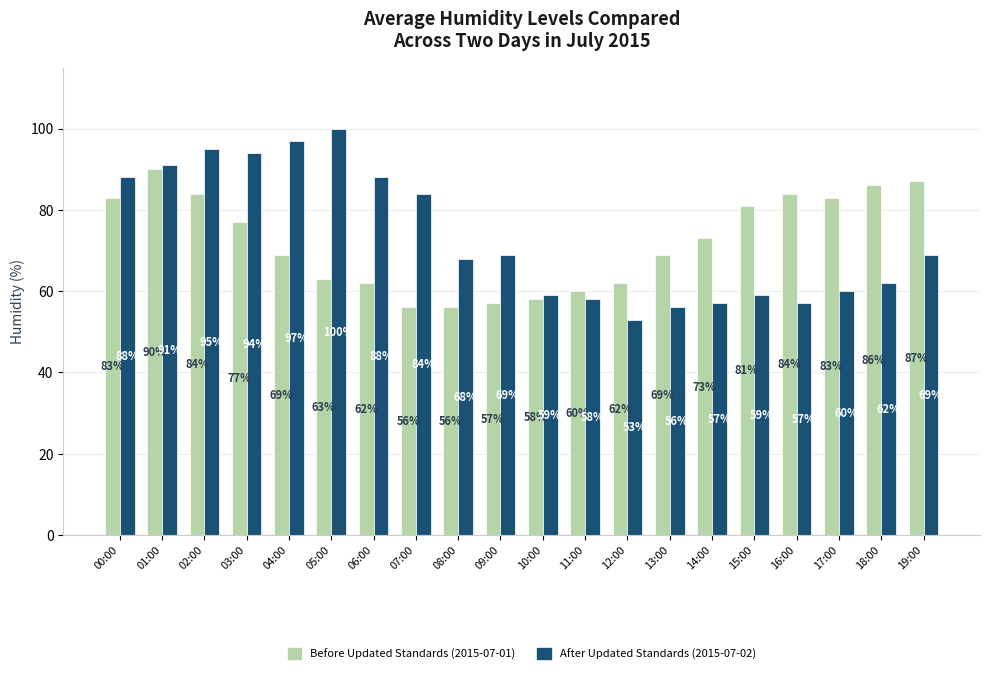

What is the total value across all series at 10:00?

117